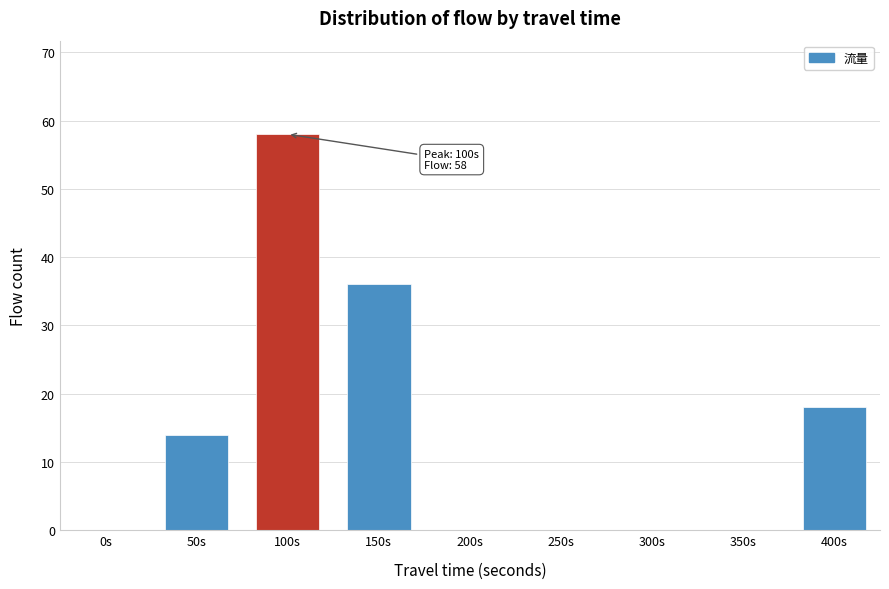

Reading left to right, list all the values displayed in this chart.

0s=0	50s=14	100s=58	150s=36	200s=0	250s=0	300s=0	350s=0	400s=18